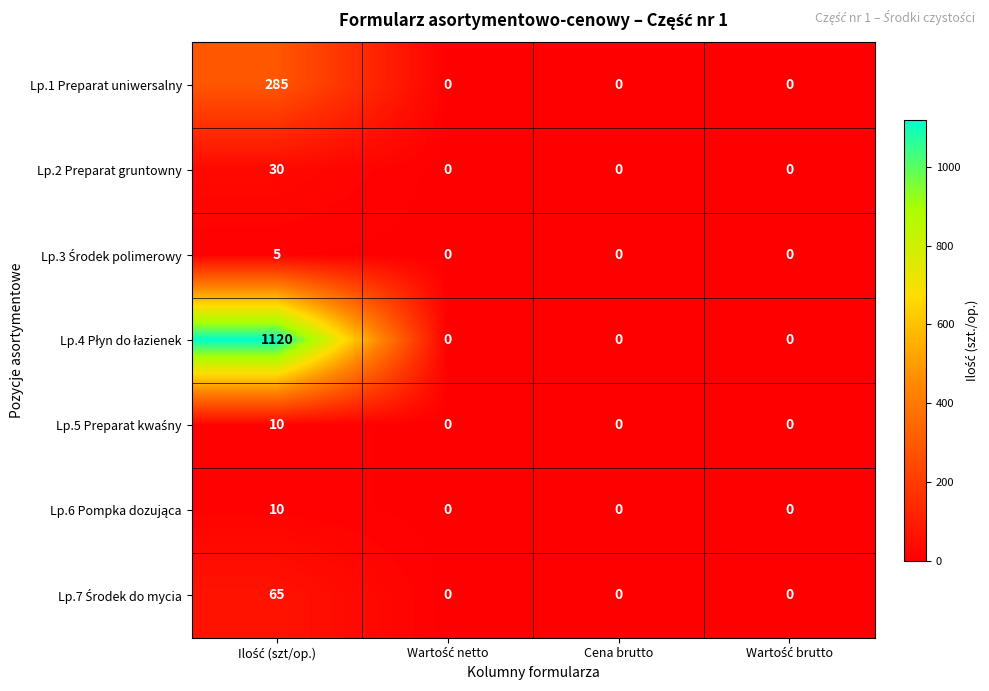

What is the sum of all Lp.1 Preparat uniwersalny values?

285